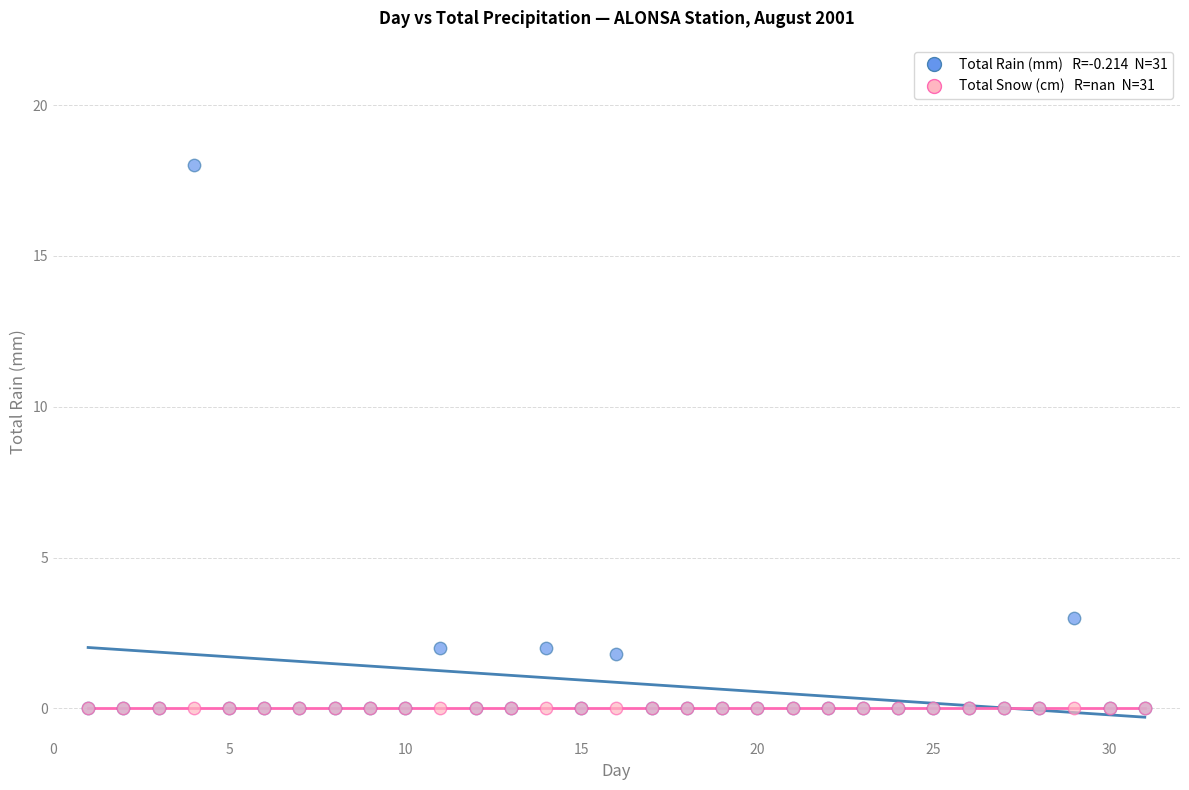

Across all series, what Y value is closest to 9?

3.0